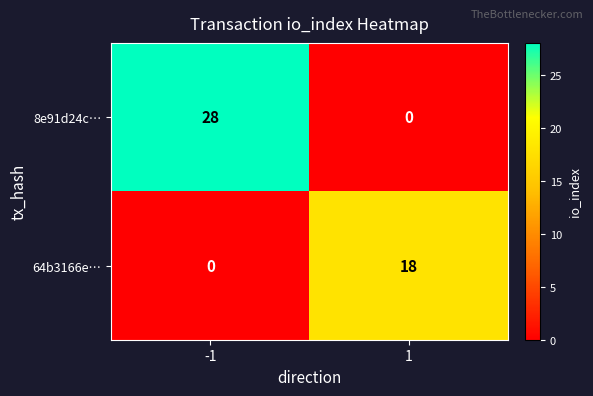

How many distinct data groups are displayed?

2